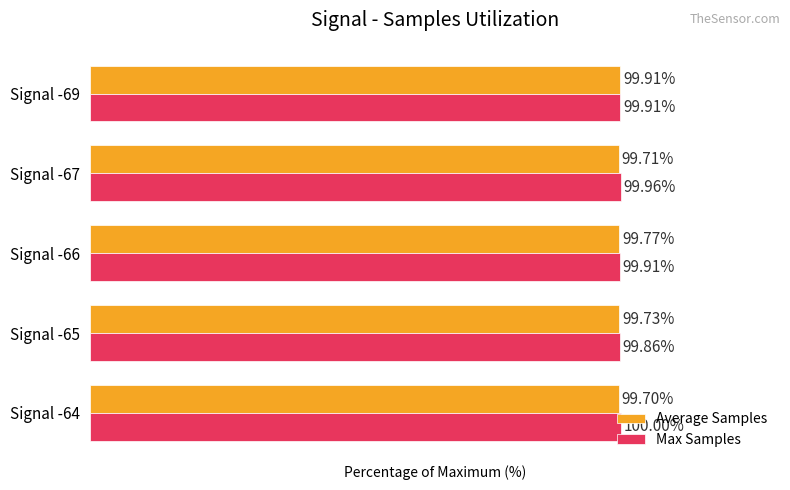

At which category is the sum across all series the highest?

Signal -69